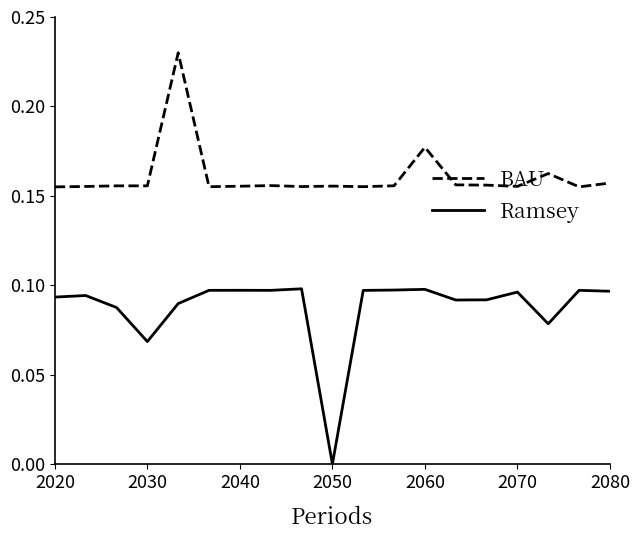

Which series has the largest total across all categories?

BAU